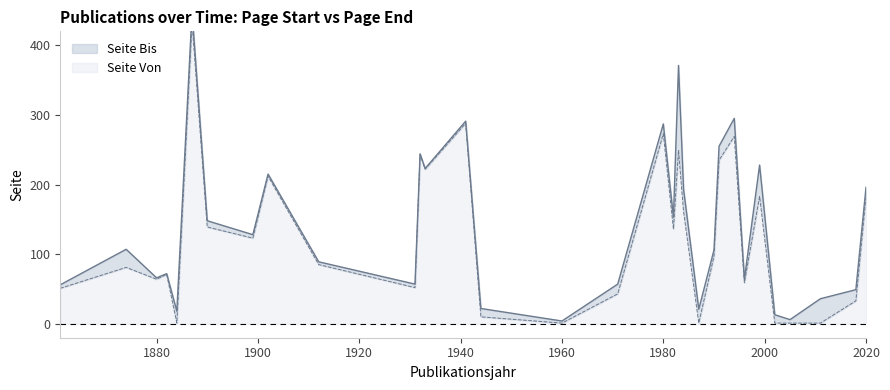

True or false: Seite Von and Seite Bis cross at least once.

False